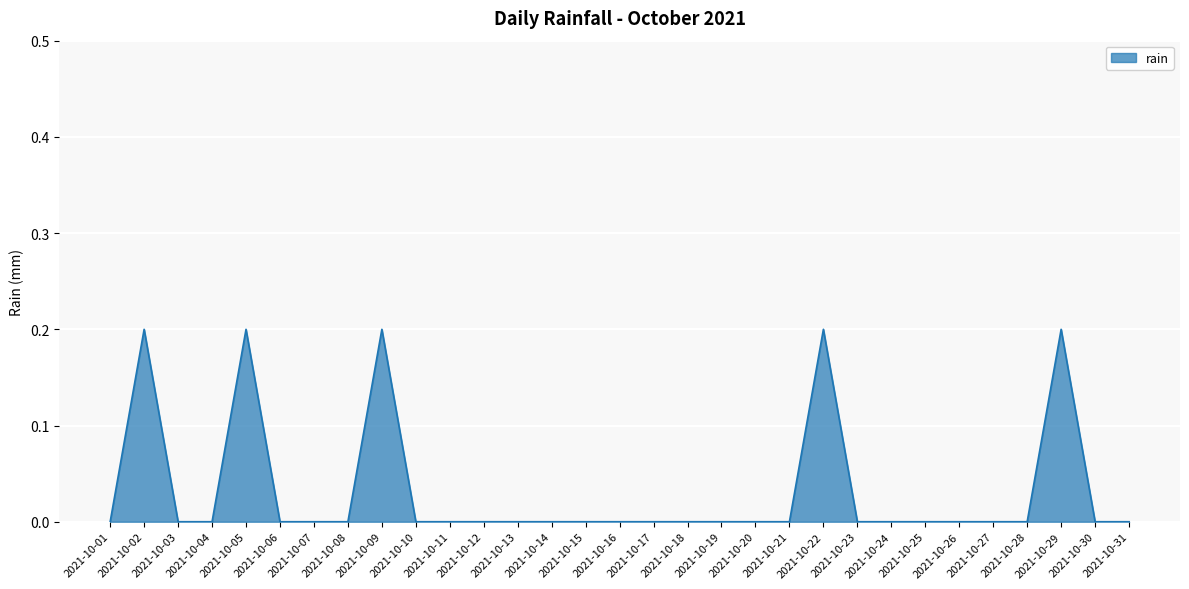

Reading right to left, what are all the values shown in this chart?

0.0	0.0	0.2	0.0	0.0	0.0	0.0	0.0	0.0	0.2	0.0	0.0	0.0	0.0	0.0	0.0	0.0	0.0	0.0	0.0	0.0	0.0	0.2	0.0	0.0	0.0	0.2	0.0	0.0	0.2	0.0